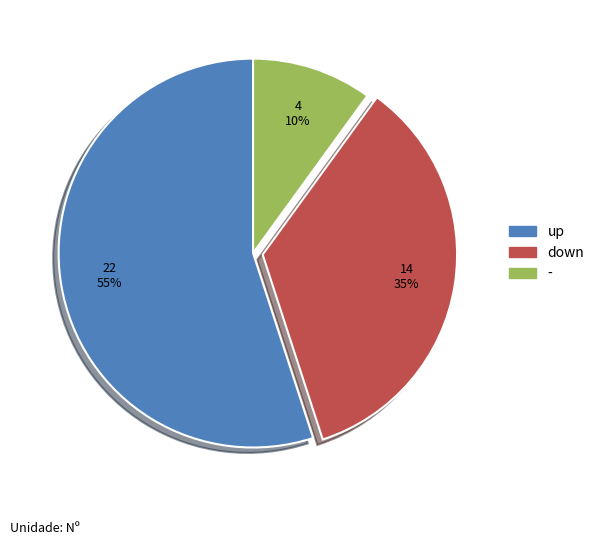

To the nearest percent, what is the combined percentage of up and down?

90%